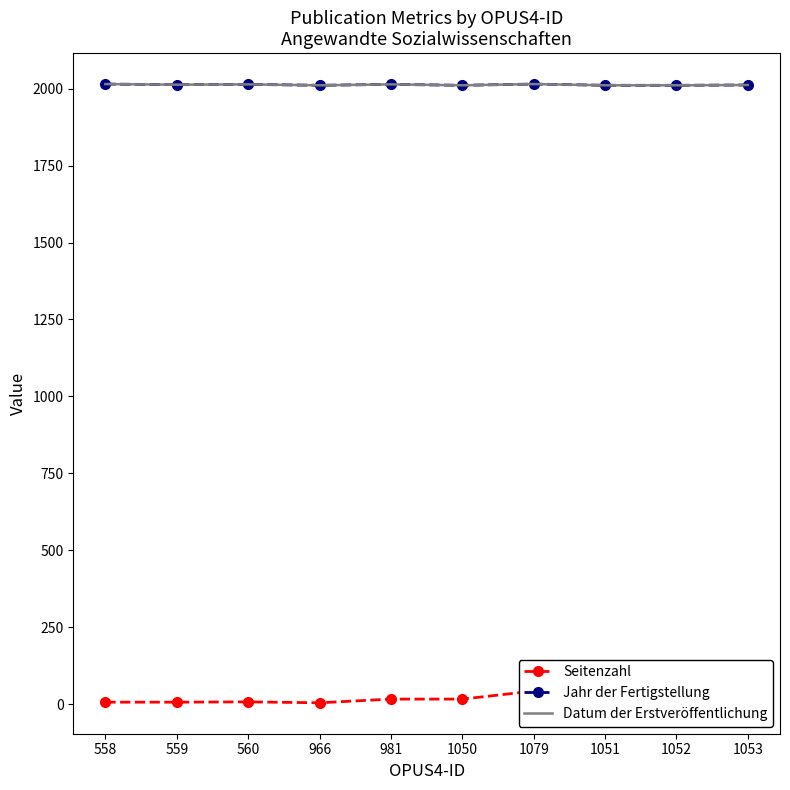

Rank the categories by Jahr der Fertigstellung value from lowest to highest.

966, 1050, 1051, 1052, 1053, 559, 560, 981, 558, 1079